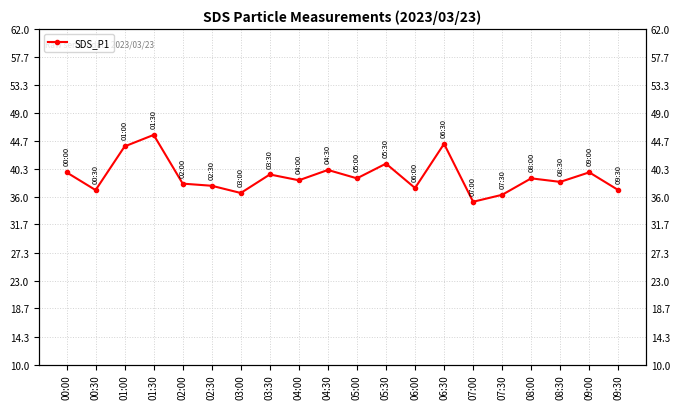

What is the greatest value displayed?

45.6